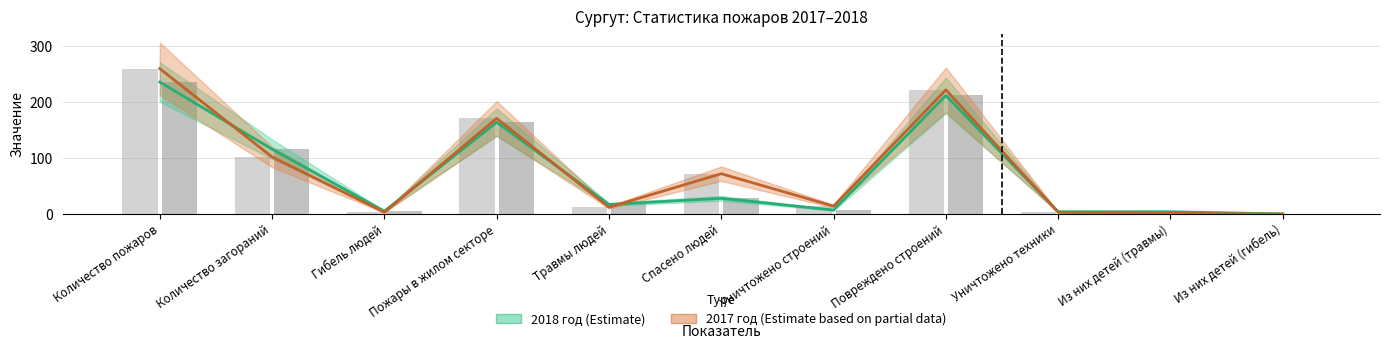

List the series in order of their overall mean, highest first.

2017 год, 2018 год